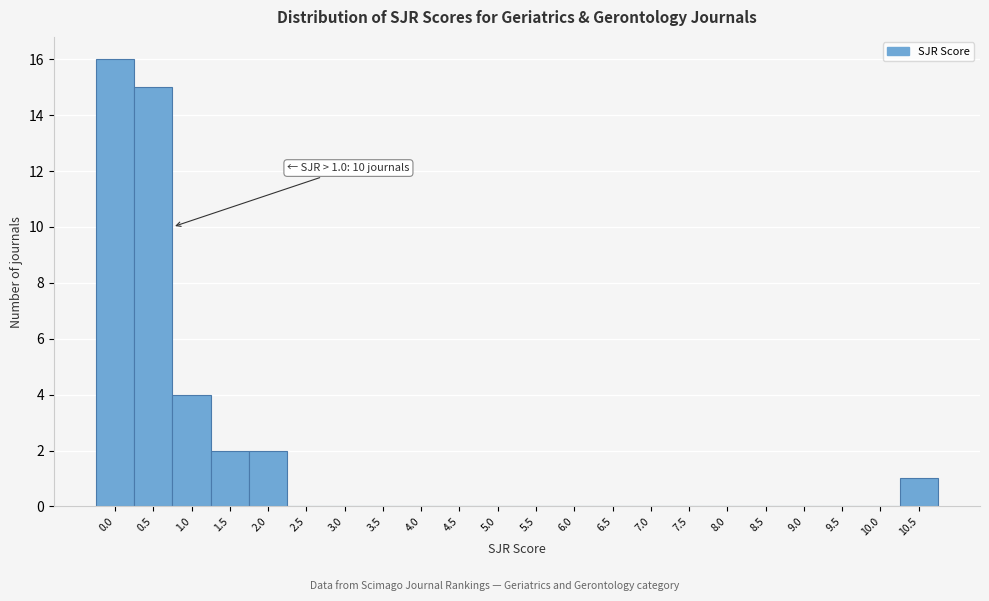

Reading left to right, list all the values displayed in this chart.

0.0=16	0.5=15	1.0=4	1.5=2	2.0=2	2.5=0	3.0=0	3.5=0	4.0=0	4.5=0	5.0=0	5.5=0	6.0=0	6.5=0	7.0=0	7.5=0	8.0=0	8.5=0	9.0=0	9.5=0	10.0=0	10.5=1